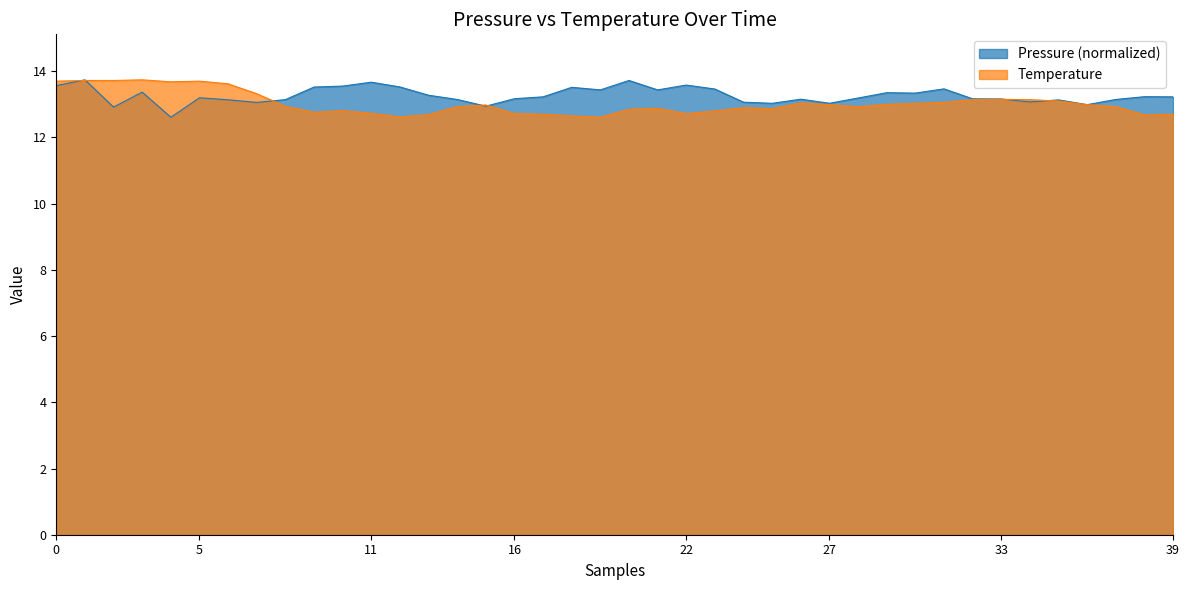

What is the highest value of the Temperature series?

13.7